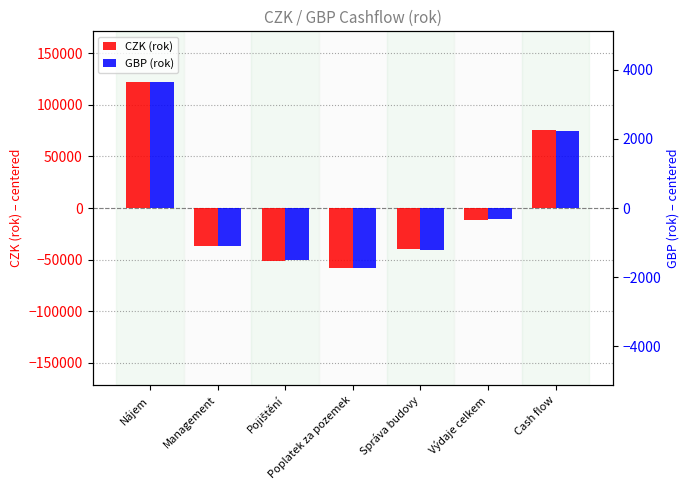

What is the approximate value of GBP (rok) at Nájem?

3653.1